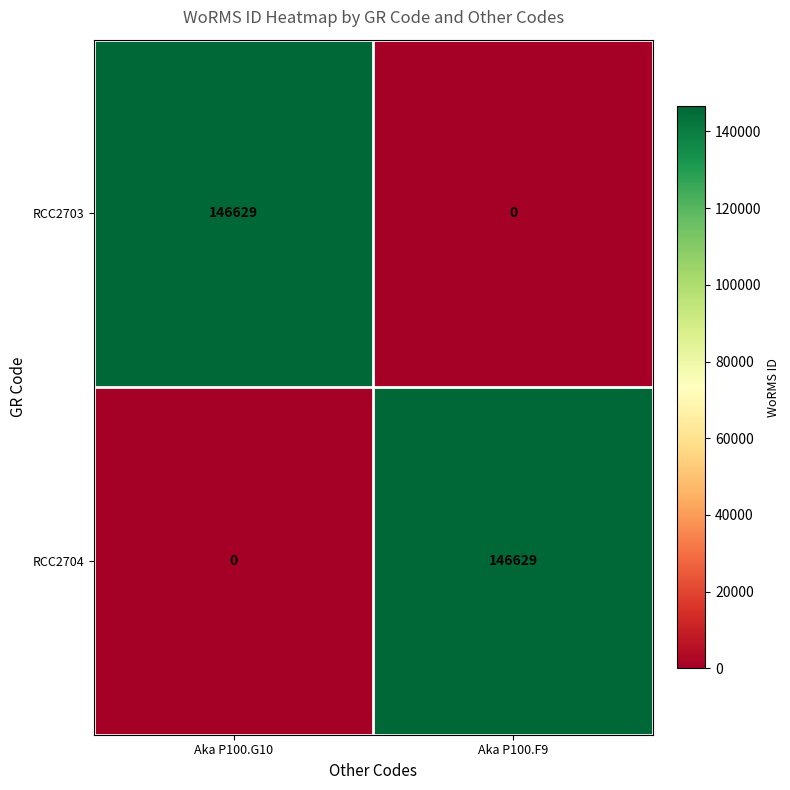

What is the maximum value shown in the chart?

146629